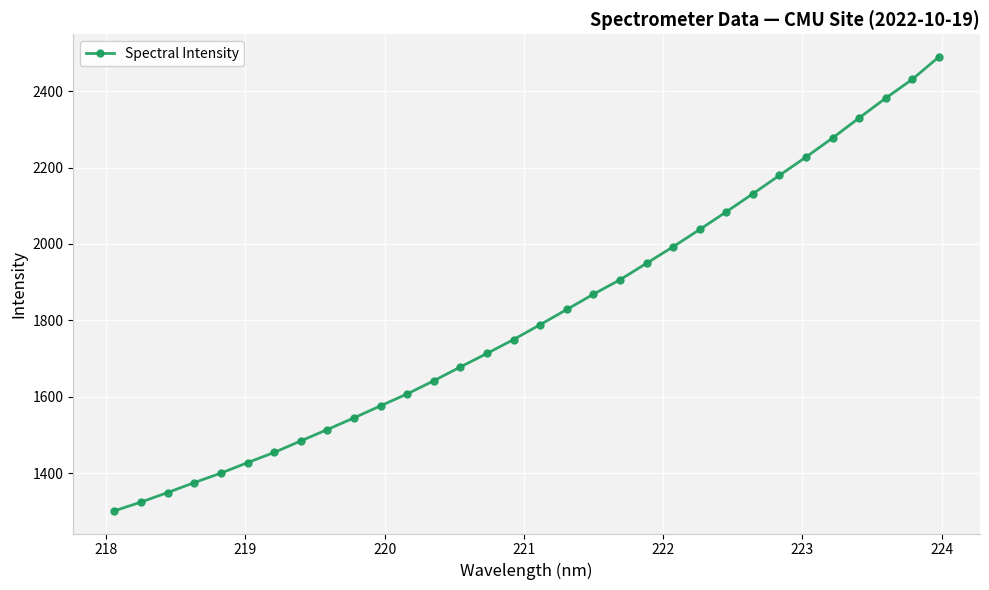

What is the minimum value shown in the chart?

1301.1